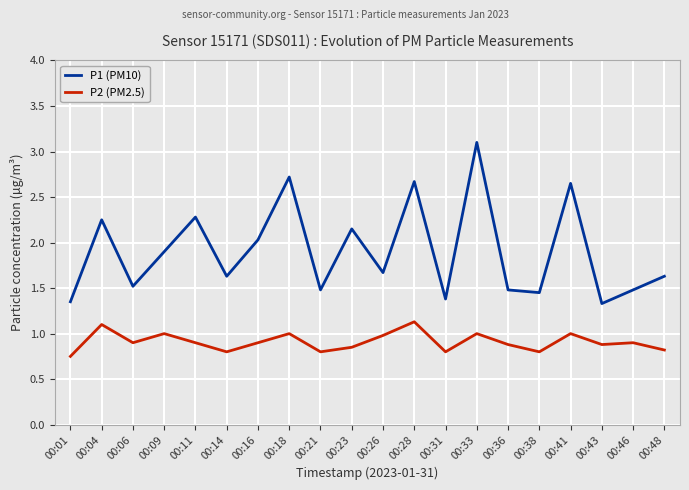

What is the difference between the maximum and minimum values in the P2 (PM2.5) series?

0.4